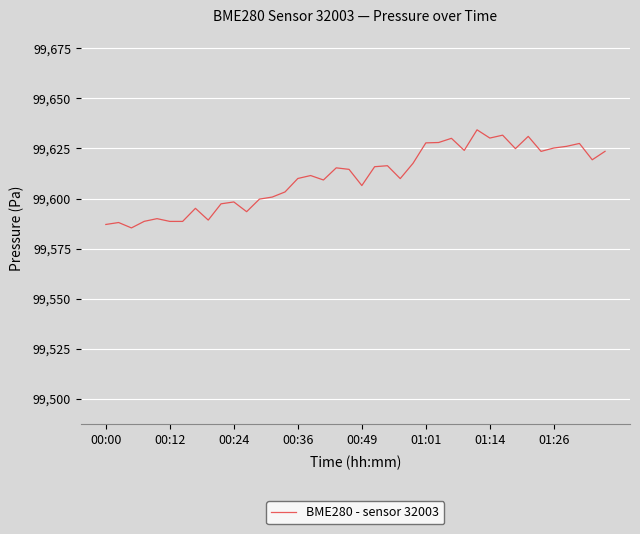

What is the smallest value displayed?

99585.3